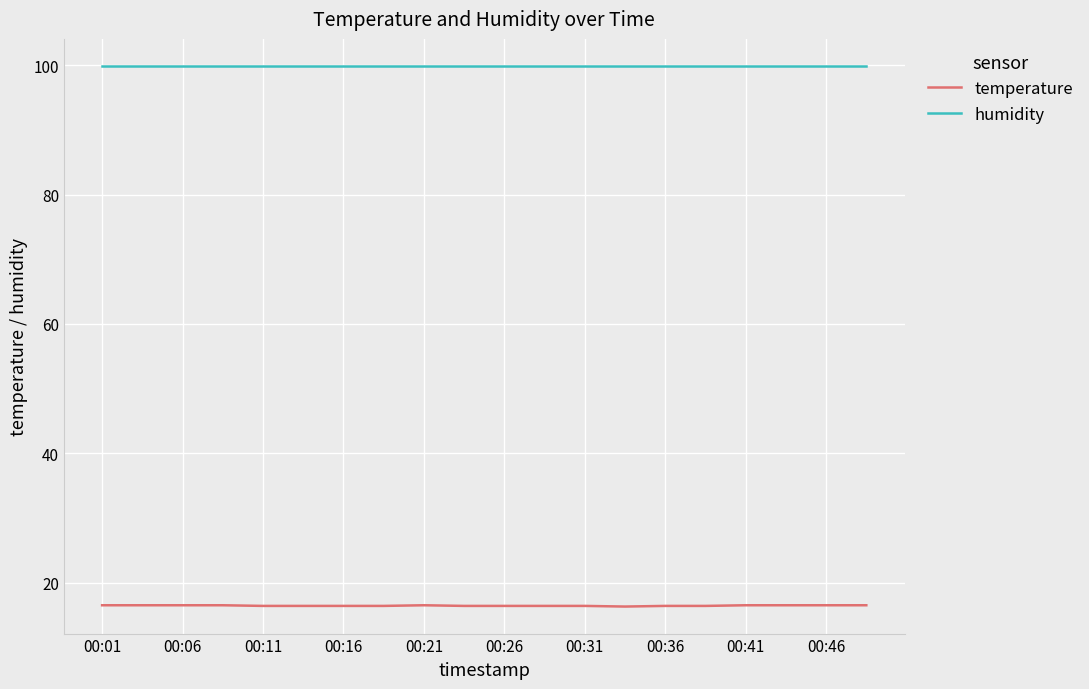

Which series has the largest total across all categories?

humidity